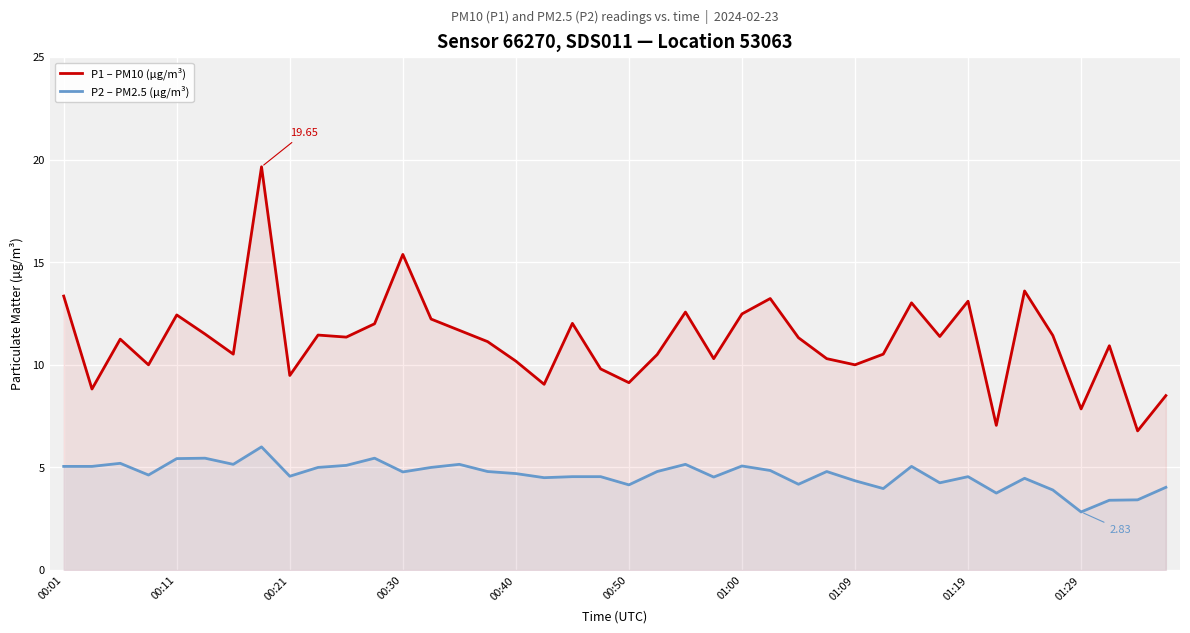

What is the minimum value for P1 – PM10 (µg/m³)?

6.8